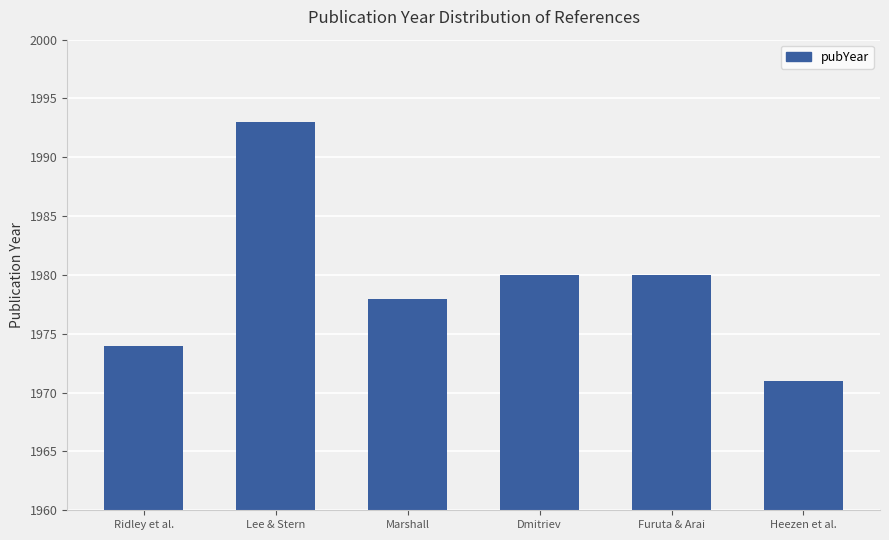

Where does the data first go above 1980?

Lee & Stern